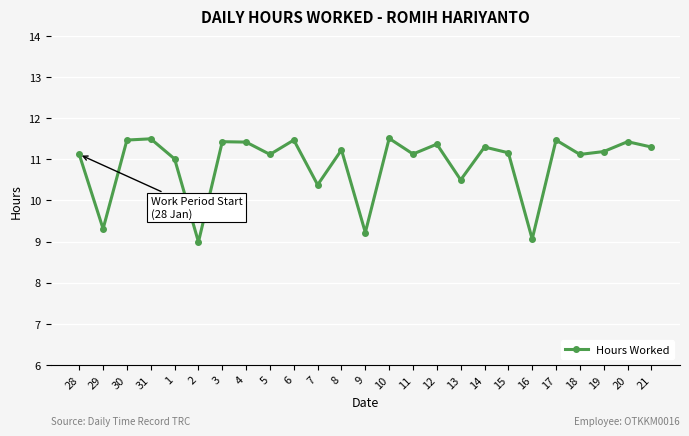

True or false: the data shows 10.4 at 7.

True